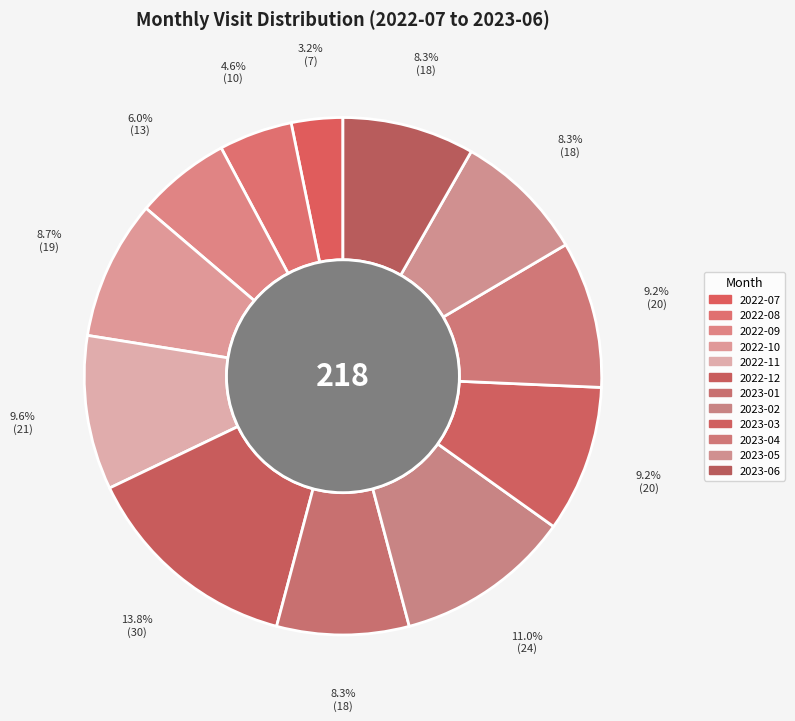

Count the number of slices in the pie.

12